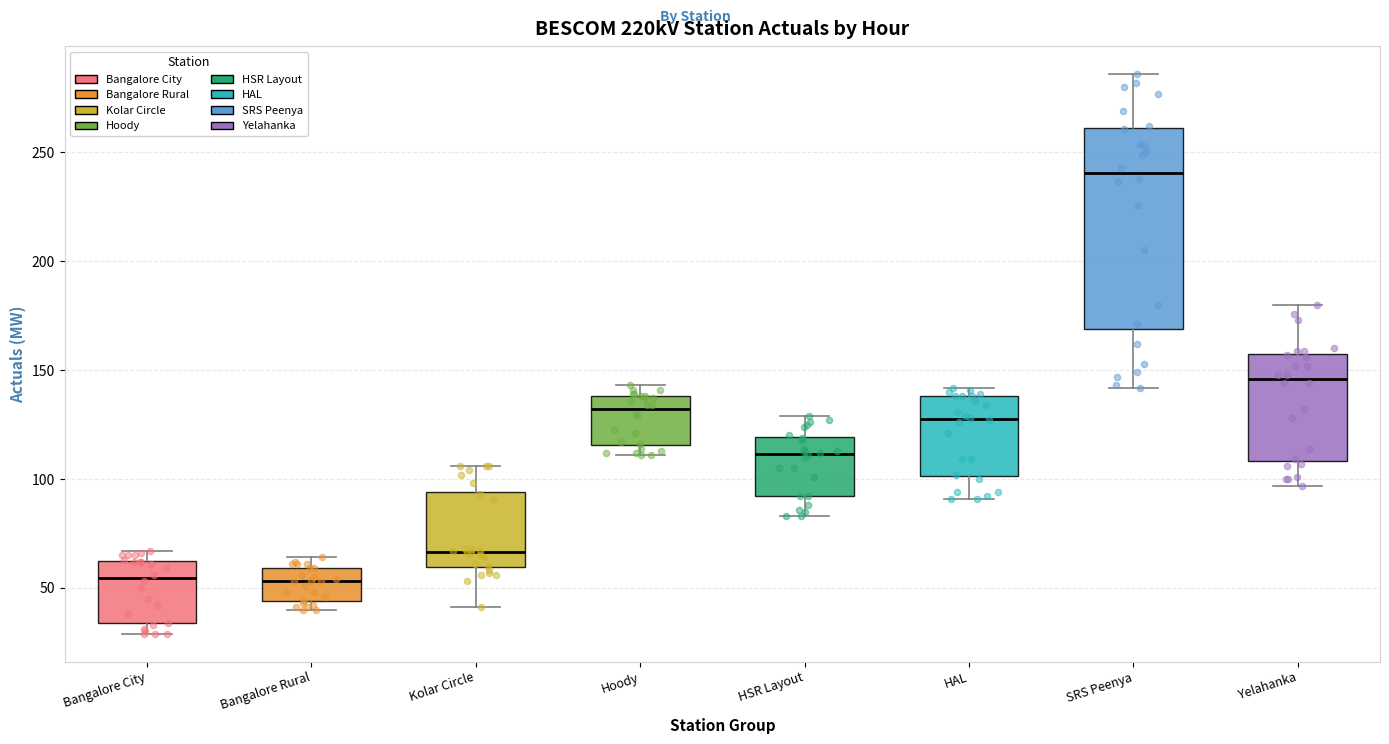

Which box has the highest median line?

SRS Peenya